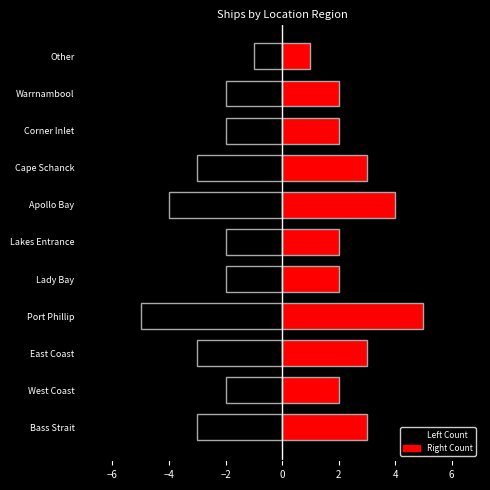

What is the label of the 6th bar from the left?

Lakes Entrance